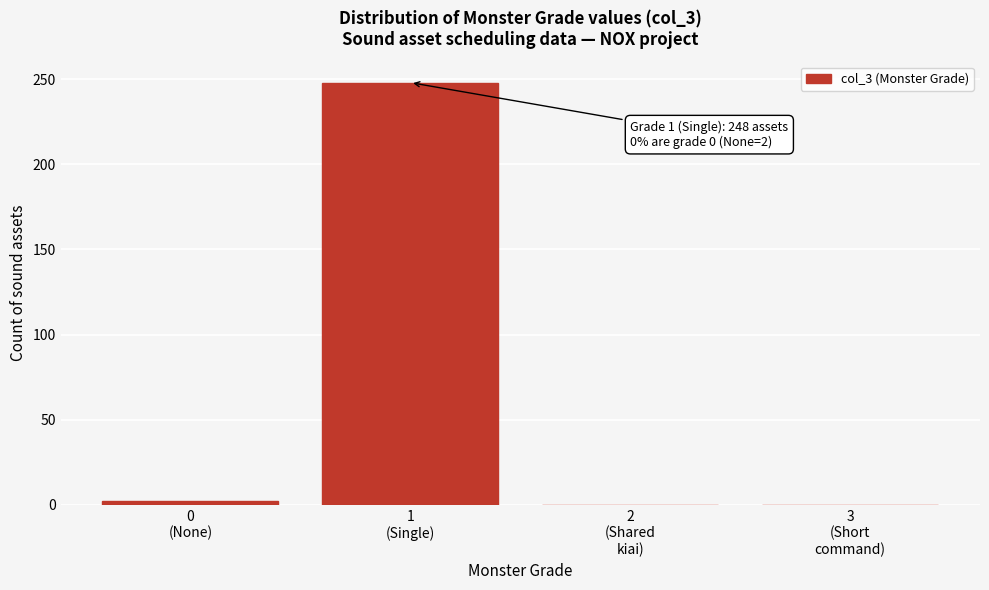

What is the sum of all values?

250